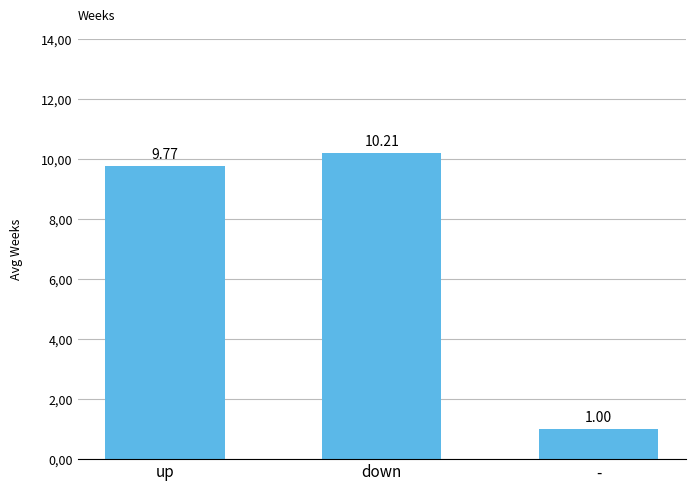

At which label is the value closest to 5?

-